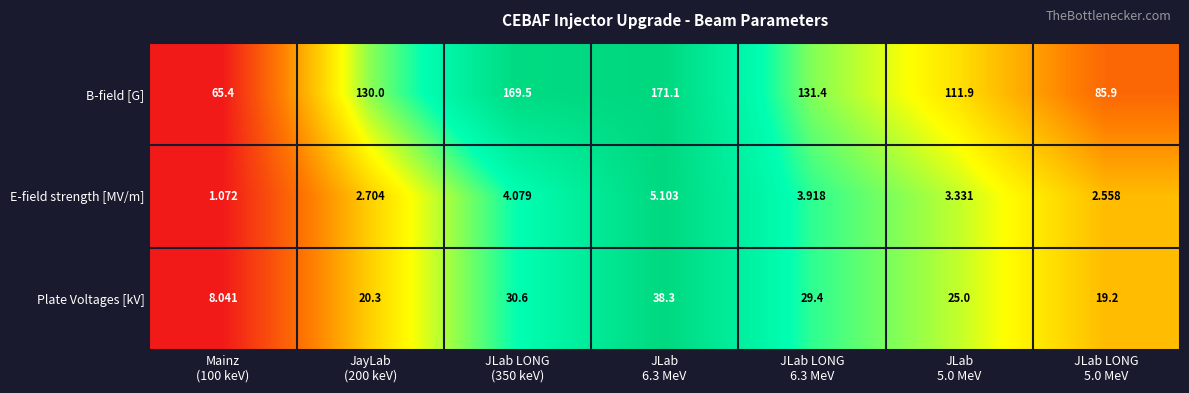

At which category does the chart reach its minimum across all series?

Mainz
(100 keV)